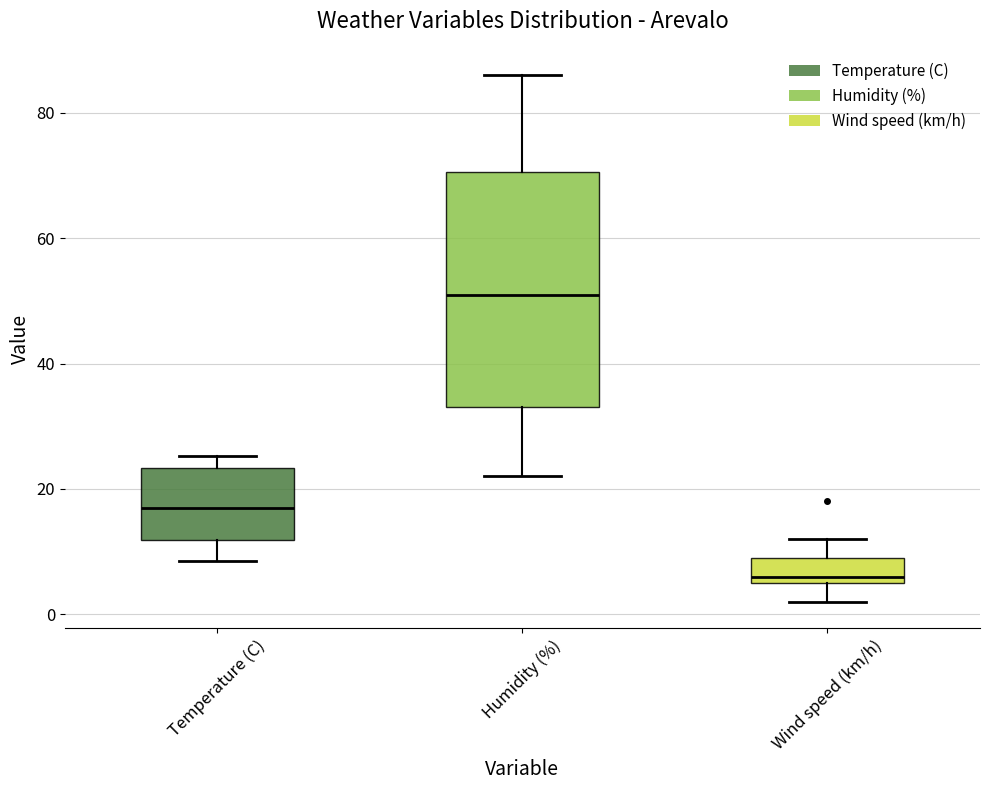

Which box's median line is the highest?

Humidity (%)